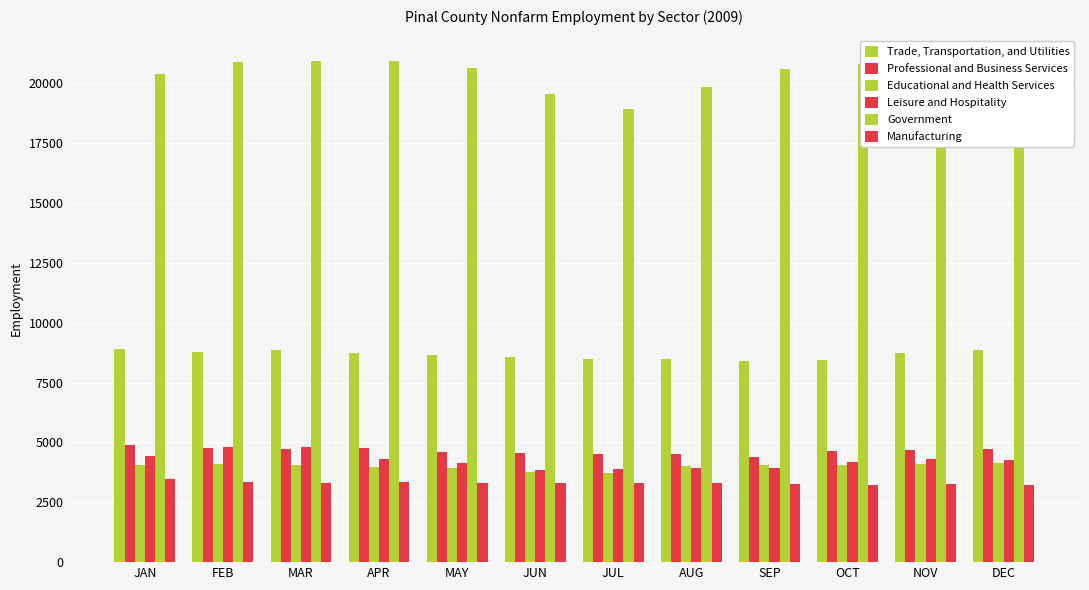

Is the value of Professional and Business Services at JUN greater than the value of Government at AUG?

No